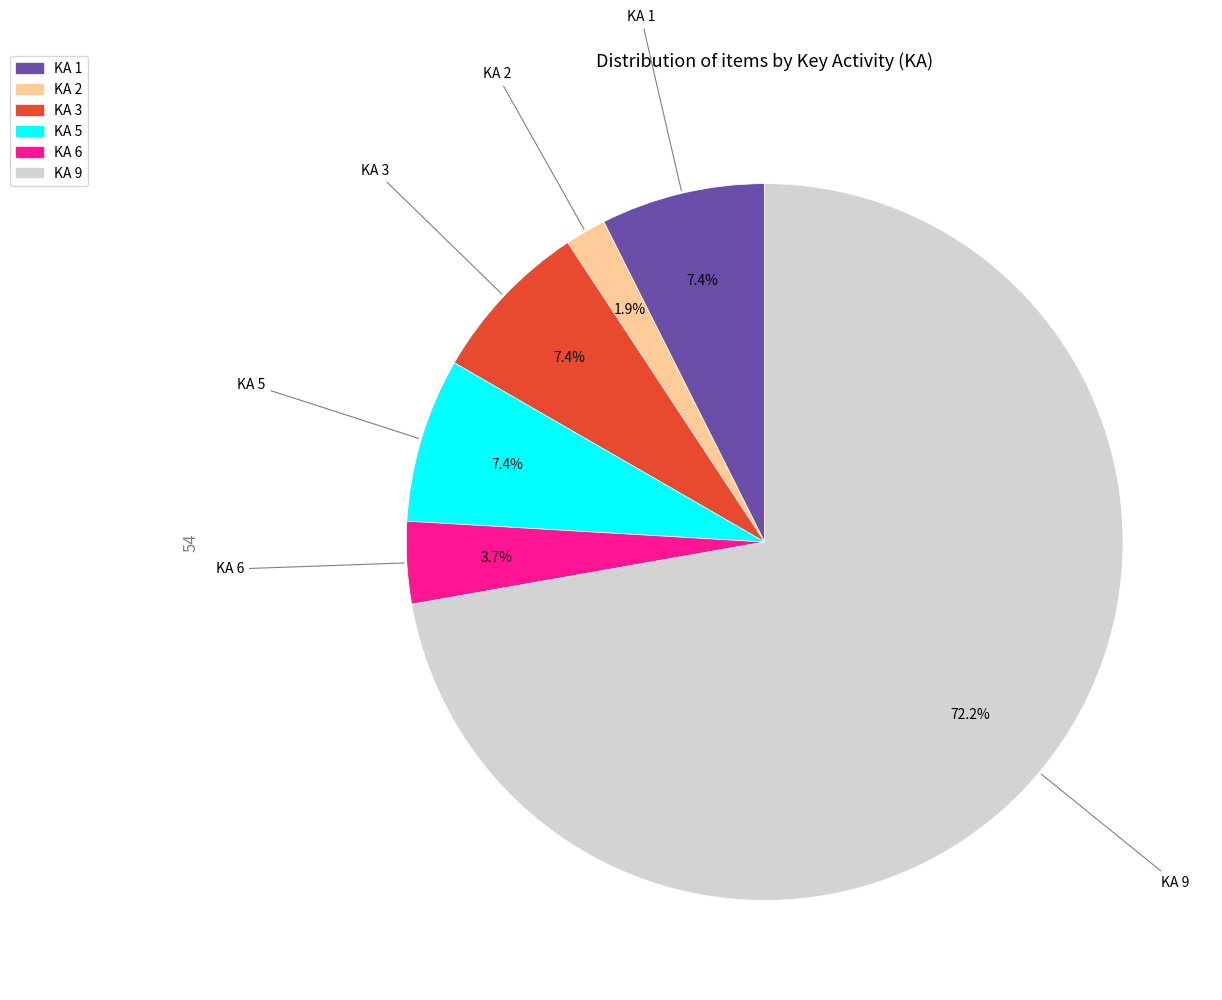

To the nearest percent, what percentage of the pie is KA 6?

4%